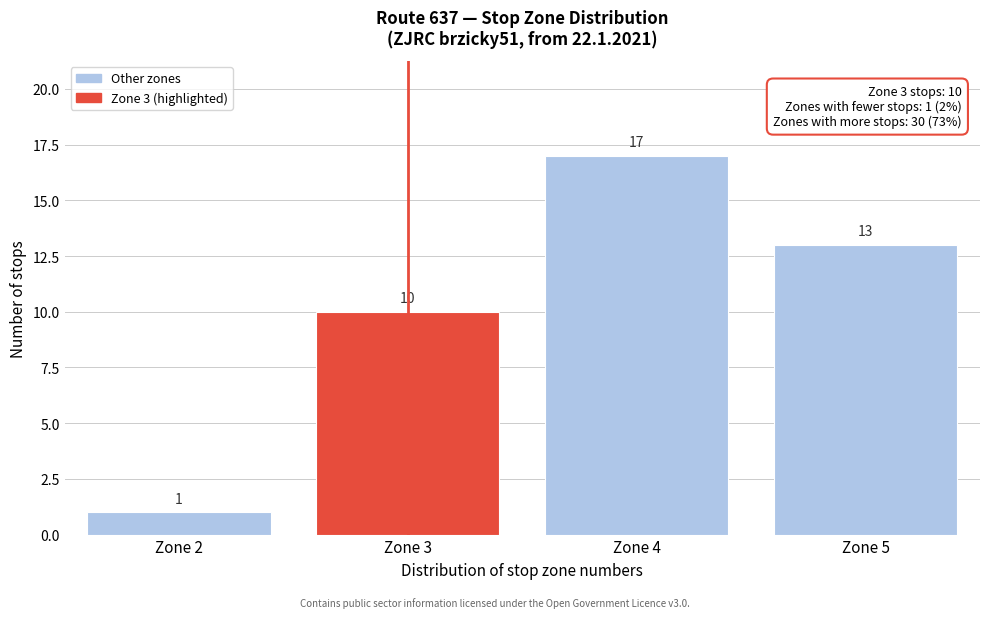

Reading left to right, list all the values displayed in this chart.

Zone 2=1	Zone 3=10	Zone 4=17	Zone 5=13